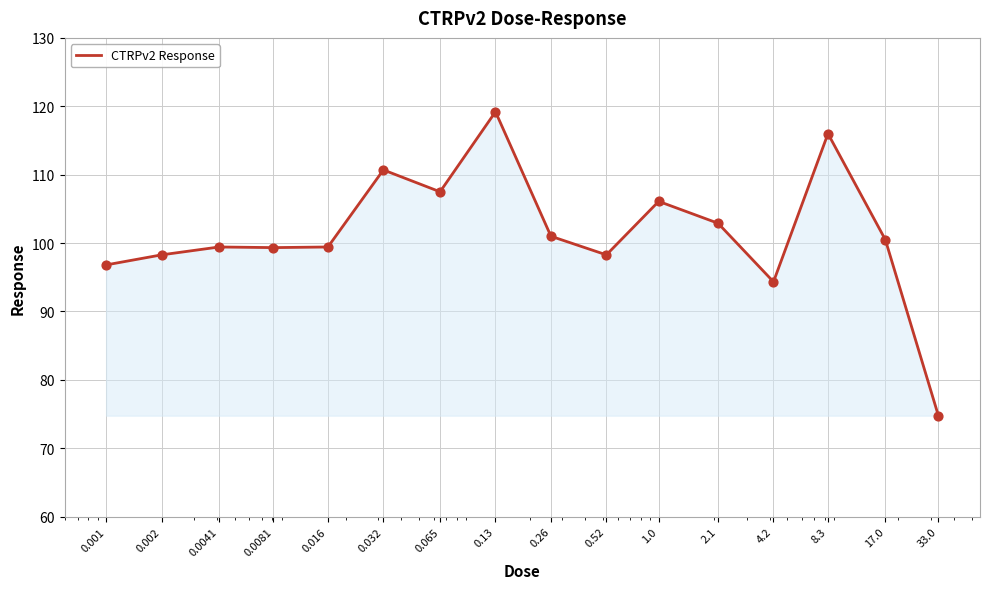

What is the maximum value shown in the chart?

119.2